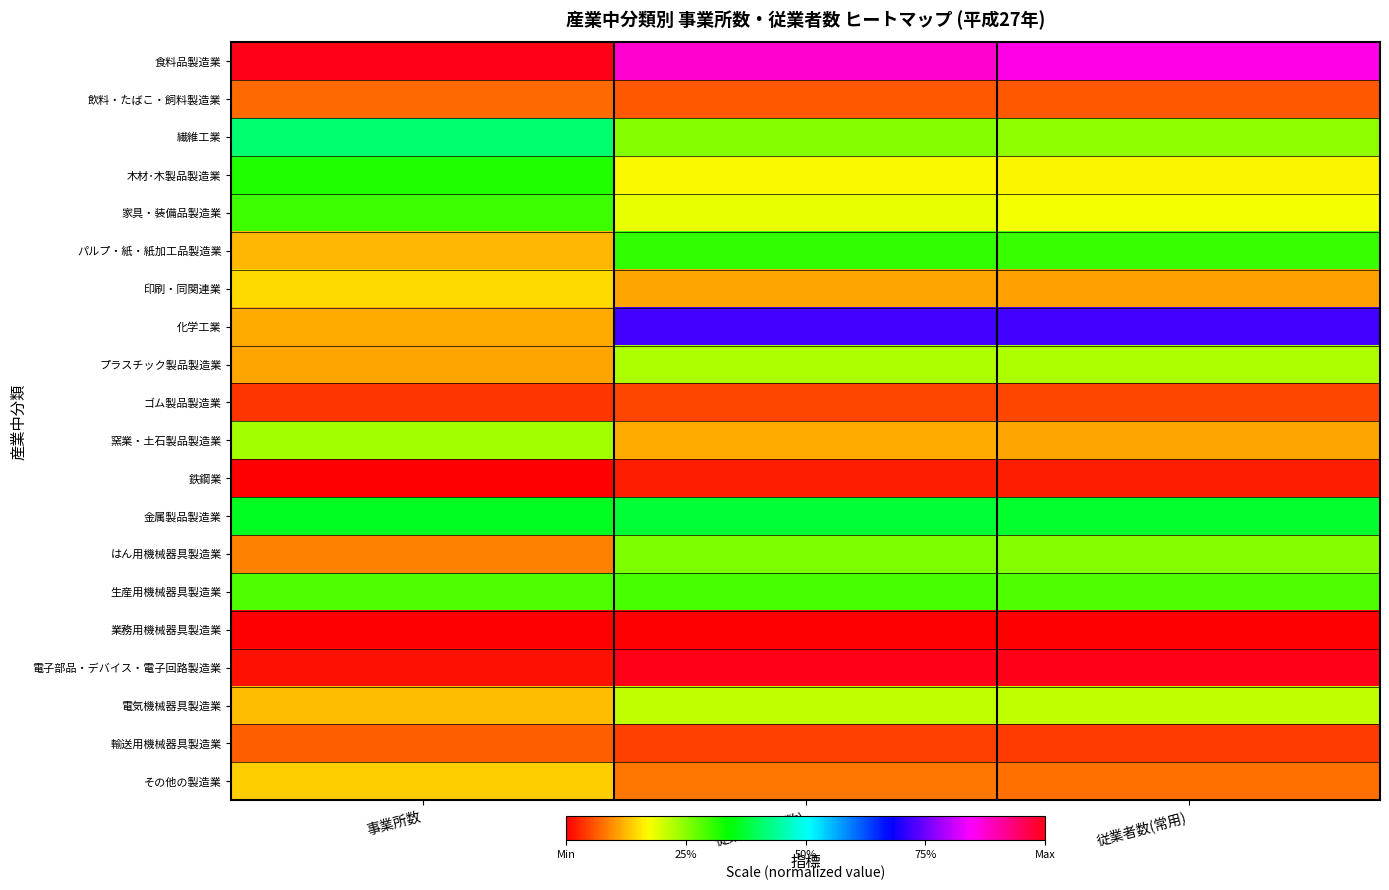

Reading left to right, what are all the values shown in this chart?

食料品製造業: 事業所数=1.0	従業者数(総数)=0.9	従業者数(常用)=0.9
飲料・たばこ・飼料製造業: 事業所数=0.1	従業者数(総数)=0.1	従業者数(常用)=0.1
繊維工業: 事業所数=0.4	従業者数(総数)=0.3	従業者数(常用)=0.2
木材･木製品製造業: 事業所数=0.3	従業者数(総数)=0.2	従業者数(常用)=0.2
家具・装備品製造業: 事業所数=0.3	従業者数(総数)=0.2	従業者数(常用)=0.2
パルプ・紙・紙加工品製造業: 事業所数=0.1	従業者数(総数)=0.3	従業者数(常用)=0.3
印刷・同関連業: 事業所数=0.1	従業者数(総数)=0.1	従業者数(常用)=0.1
化学工業: 事業所数=0.1	従業者数(総数)=0.7	従業者数(常用)=0.7
プラスチック製品製造業: 事業所数=0.1	従業者数(総数)=0.2	従業者数(常用)=0.2
ゴム製品製造業: 事業所数=0.0	従業者数(総数)=0.0	従業者数(常用)=0.0
窯業・土石製品製造業: 事業所数=0.2	従業者数(総数)=0.1	従業者数(常用)=0.1
鉄鋼業: 事業所数=0.0	従業者数(総数)=0.0	従業者数(常用)=0.0
金属製品製造業: 事業所数=0.4	従業者数(総数)=0.4	従業者数(常用)=0.4
はん用機械器具製造業: 事業所数=0.1	従業者数(総数)=0.3	従業者数(常用)=0.3
生産用機械器具製造業: 事業所数=0.3	従業者数(総数)=0.3	従業者数(常用)=0.3
業務用機械器具製造業: 事業所数=0.0	従業者数(総数)=0.0	従業者数(常用)=0.0
電子部品・デバイス・電子回路製造業: 事業所数=0.0	従業者数(総数)=1.0	従業者数(常用)=1.0
電気機械器具製造業: 事業所数=0.1	従業者数(総数)=0.2	従業者数(常用)=0.2
輸送用機械器具製造業: 事業所数=0.1	従業者数(総数)=0.0	従業者数(常用)=0.0
その他の製造業: 事業所数=0.1	従業者数(総数)=0.1	従業者数(常用)=0.1